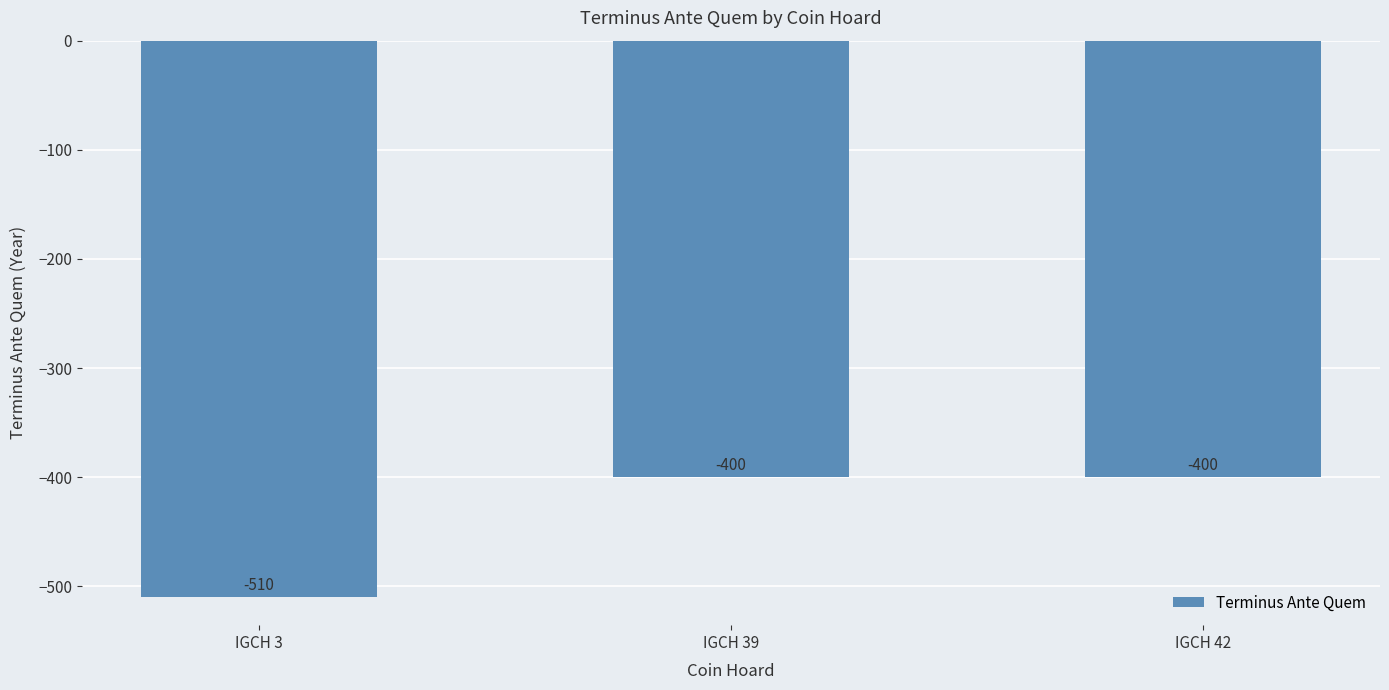

Which has a higher value, IGCH 39 or IGCH 3?

IGCH 39